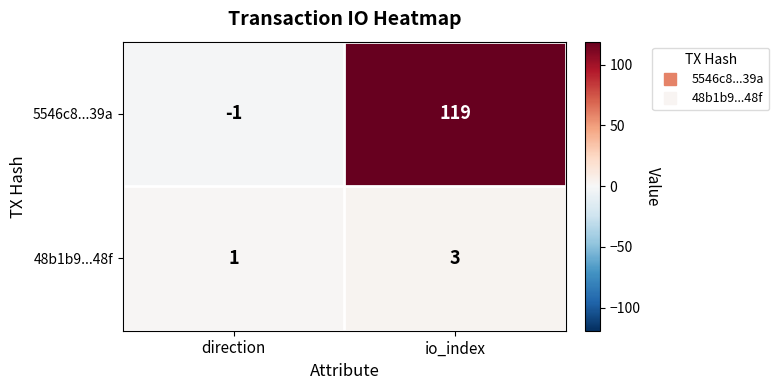

Which series changed the most between direction and io_index?

5546c8...39a